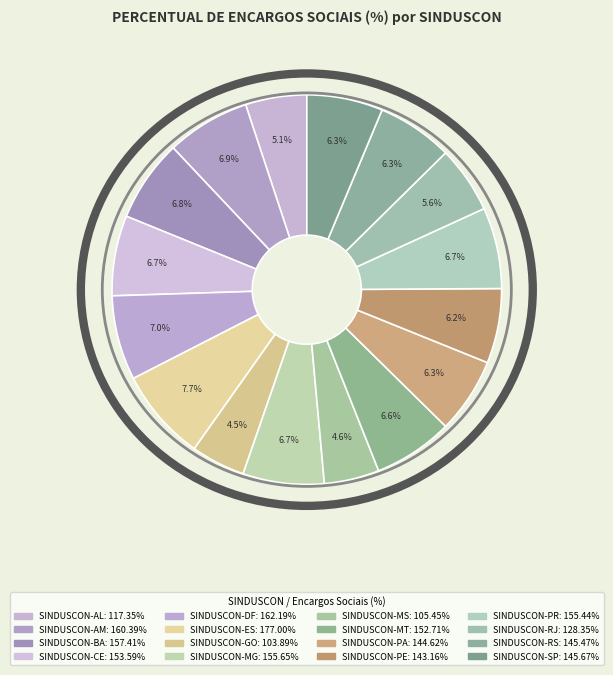

How many slices are in this pie chart?

16